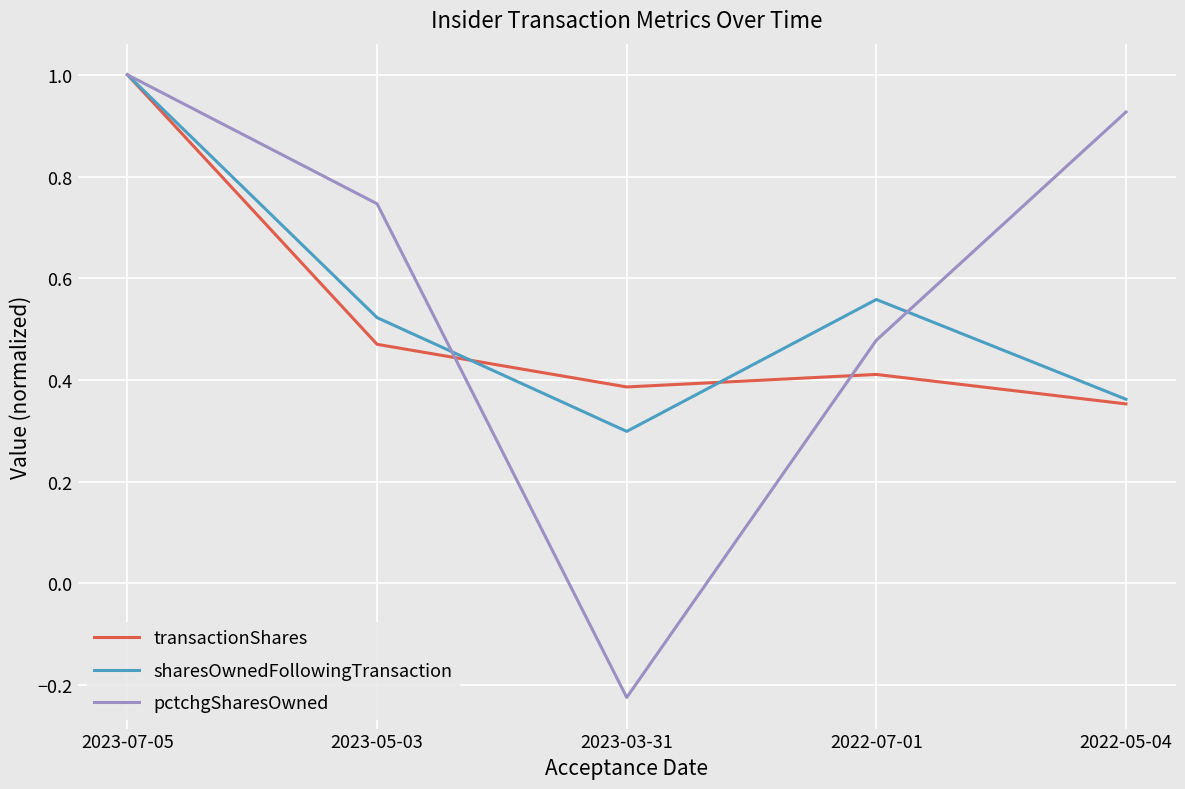

Which series has the widest spread of values?

pctchgSharesOwned